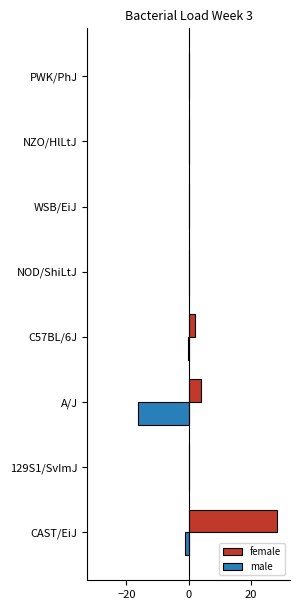

Which series has the largest total across all categories?

female